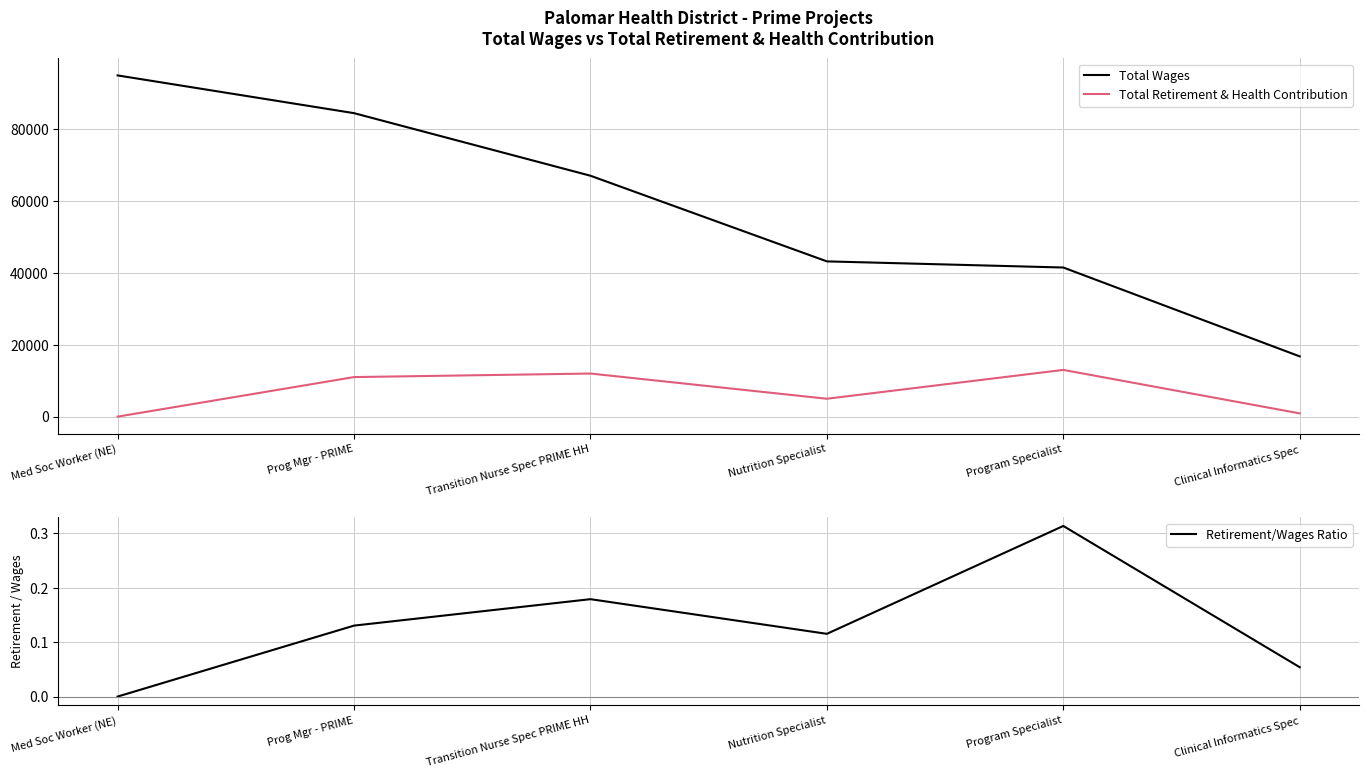

What position from the right is Clinical Informatics Spec?

1